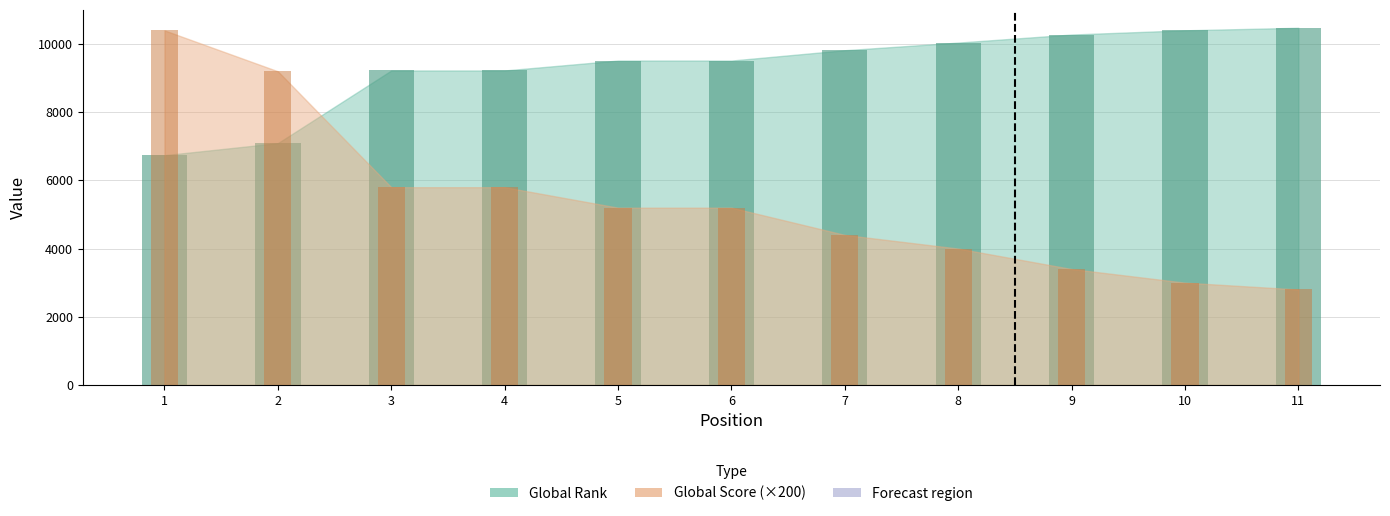

Reading right to left, transcribe all the data shown in this chart.

Global Rank: 10476	10402	10278	10042	9818	9515	9515	9224	9224	7093	6739
Global Score: 2800	3000	3400	4000	4400	5200	5200	5800	5800	9200	10400